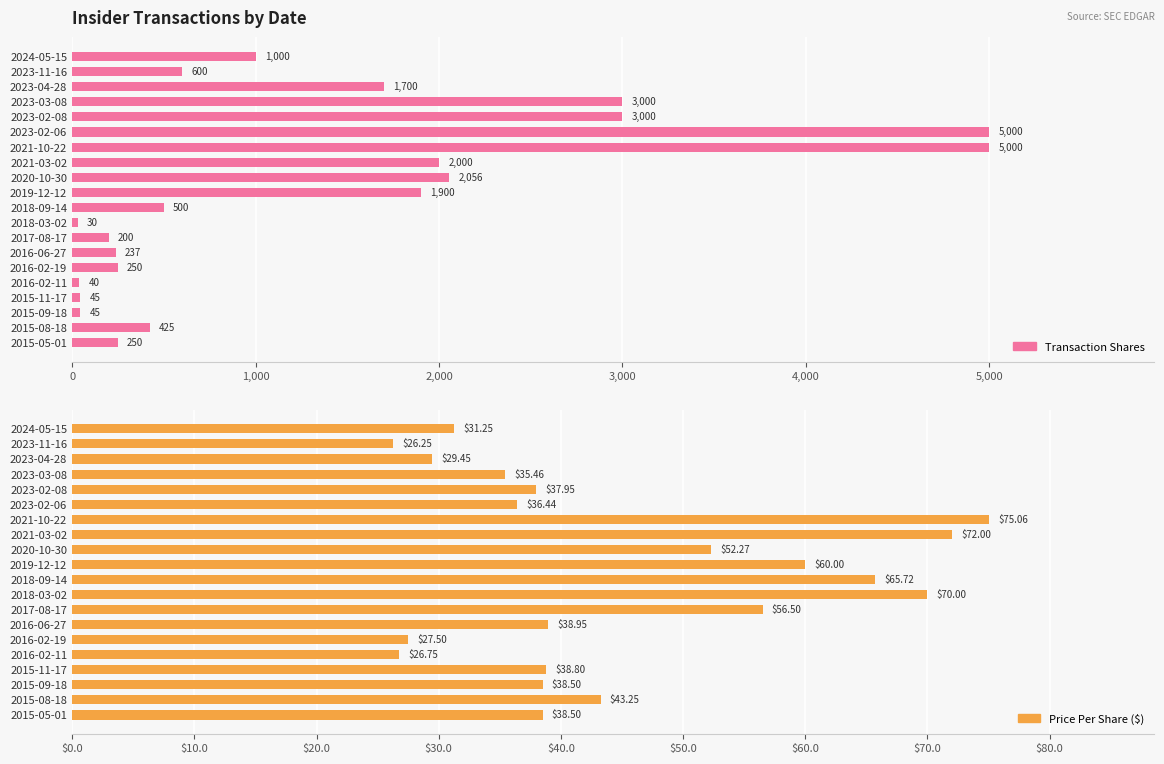

Which has a higher value, 2016-06-27 or 2015-05-01?

2015-05-01